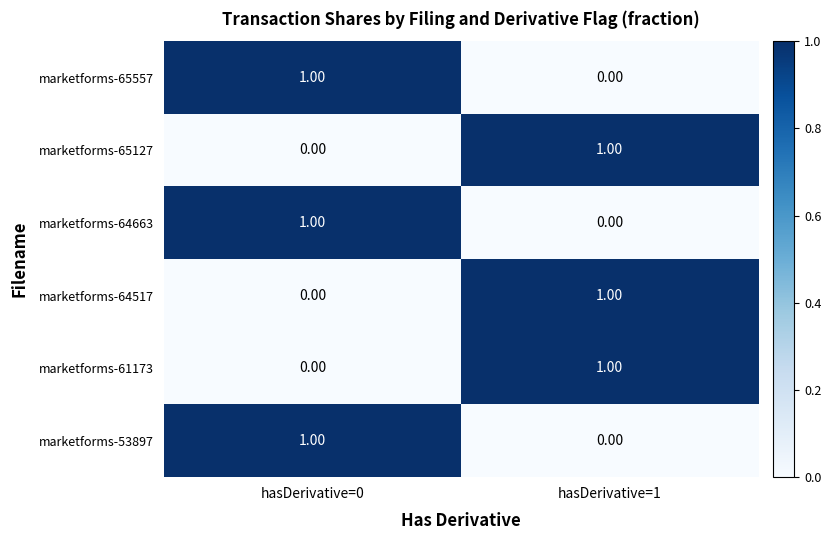

What is the total value across all series at hasDerivative=1?

3